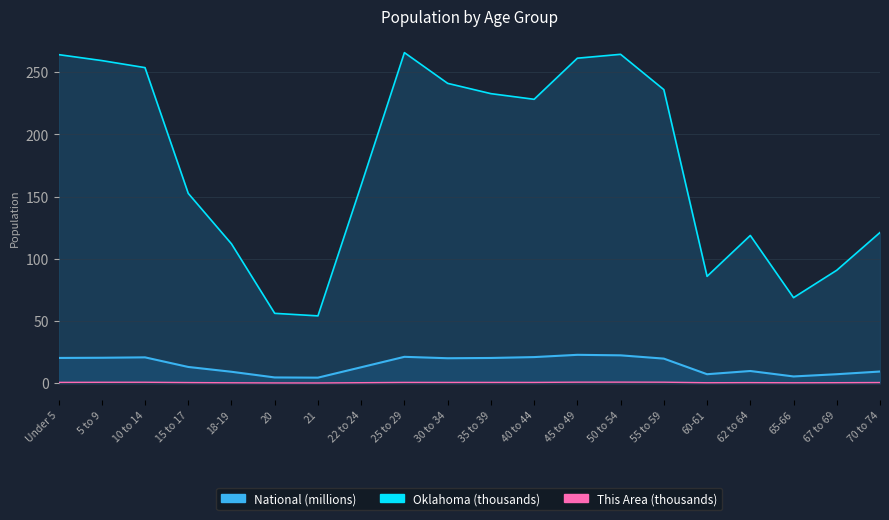

Is it true that National equals 20.2 at Under 5?

True